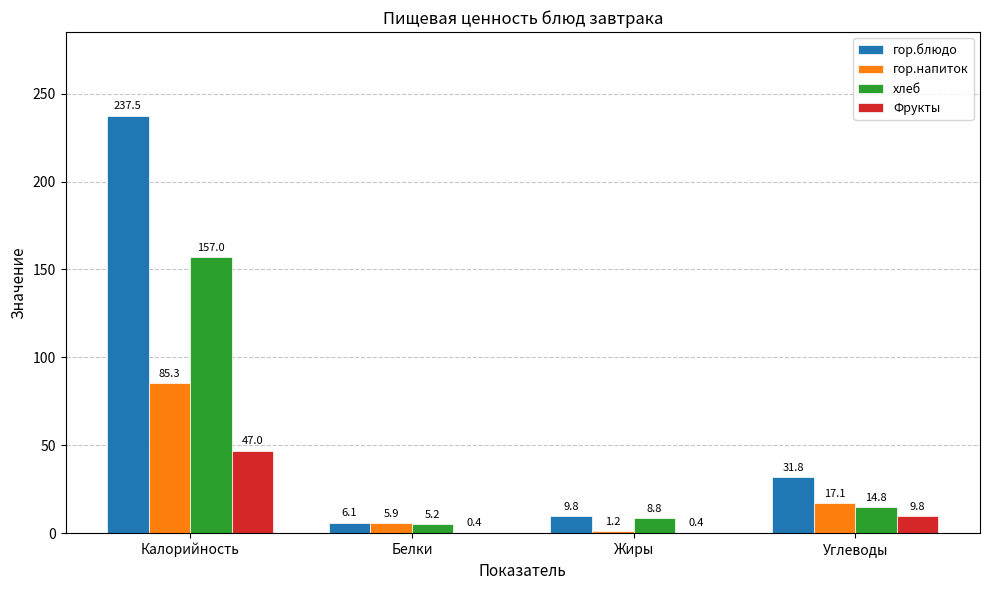

The value of гор.напиток at Жиры is 1.2. True or false?

True